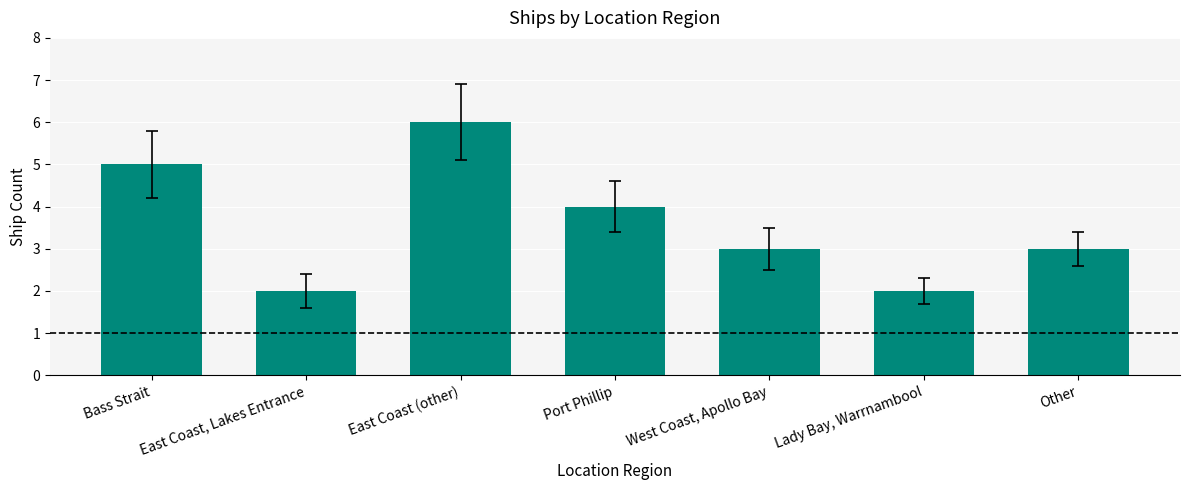

Reading left to right, extract all data points from this chart.

Bass Strait=5	East Coast, Lakes Entrance=2	East Coast (other)=6	Port Phillip=4	West Coast, Apollo Bay=3	Lady Bay, Warrnambool=2	Other=3